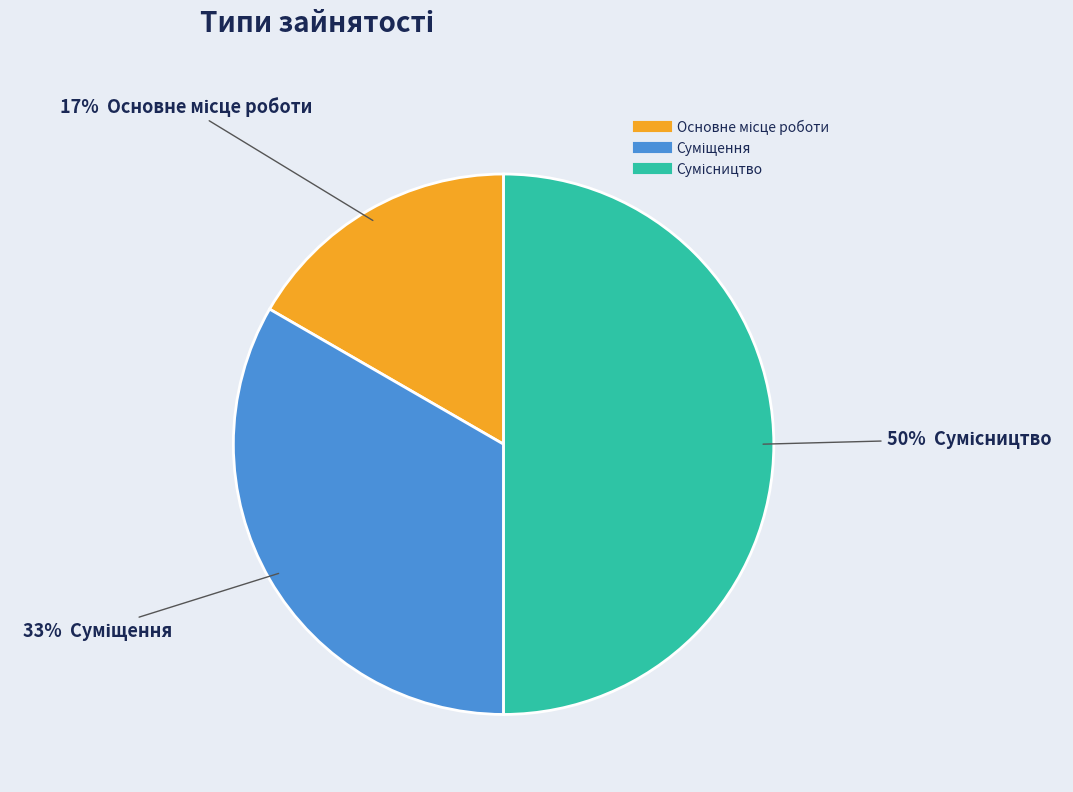

To the nearest percent, what is the average slice percentage?

33%